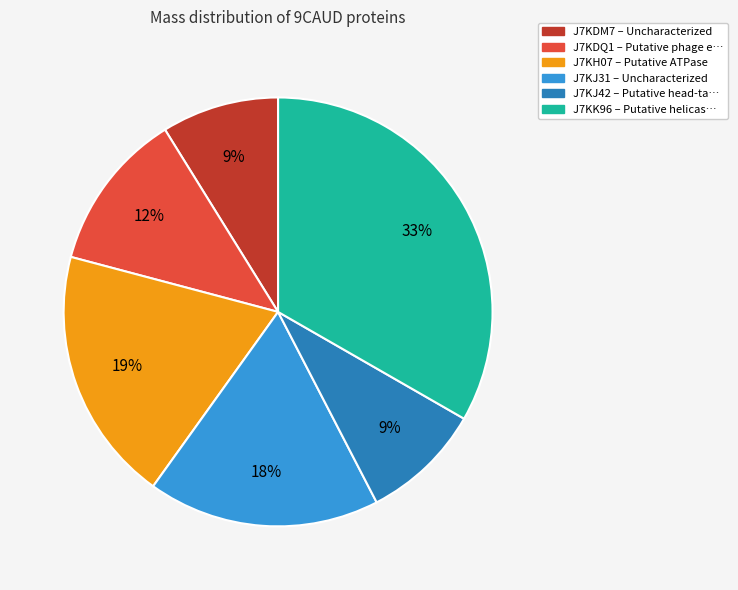

Does J7KJ42 represent more than half of the total?

No